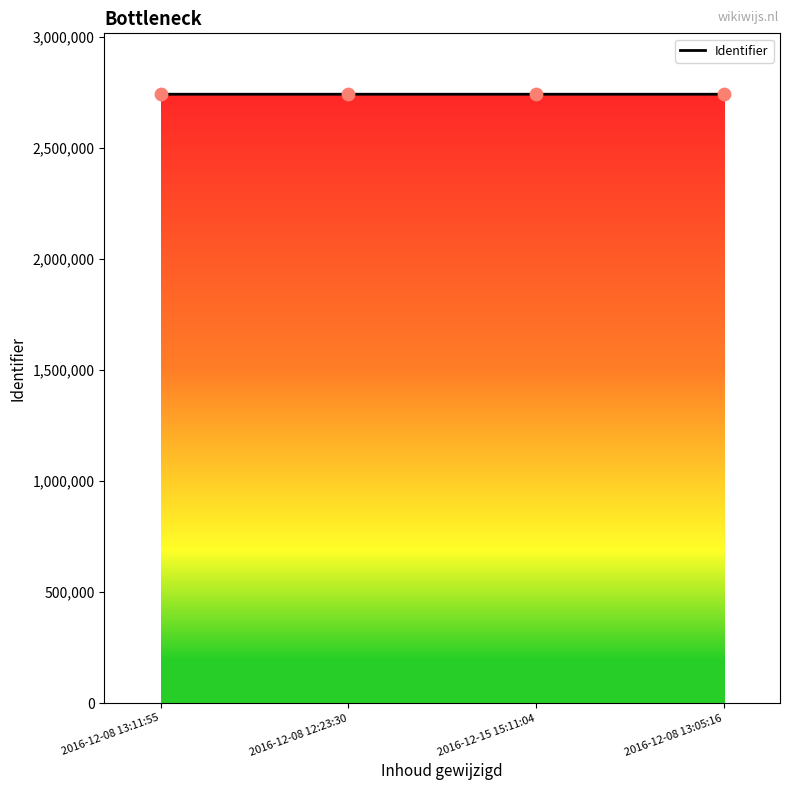

Approximately how many times larger is the value at 2016-12-08 13:11:55 compared to 2016-12-08 12:23:30?

1.0